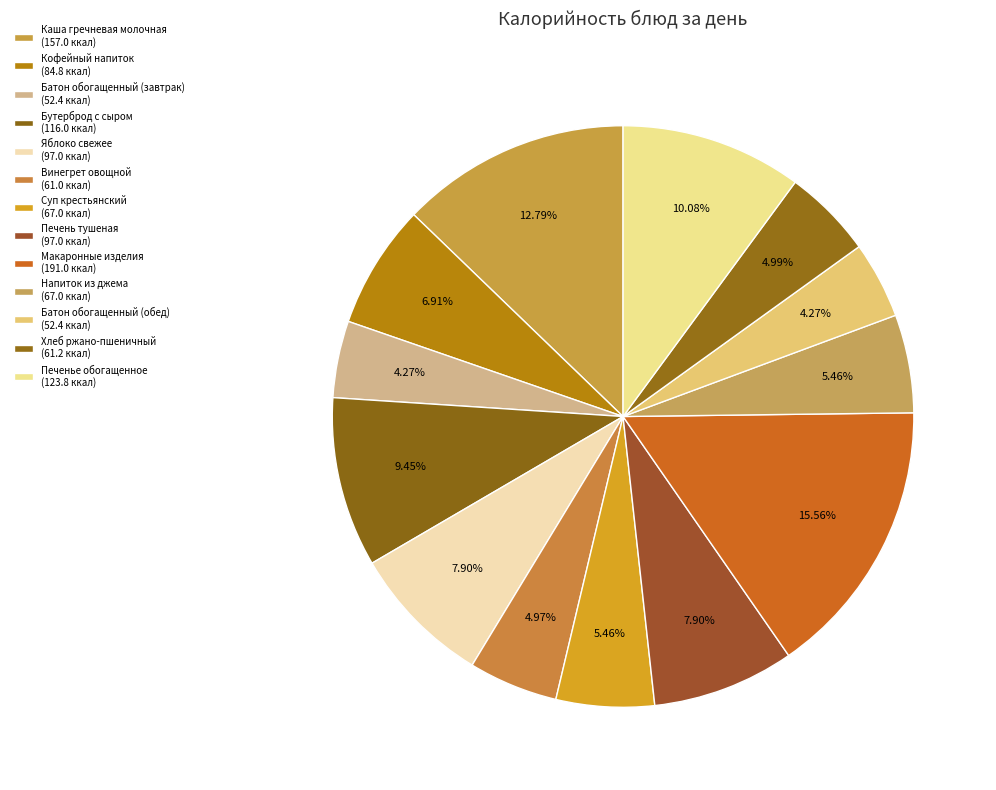

What is the change in value from Каша гречневая молочная to Напиток из джема?

-90.0